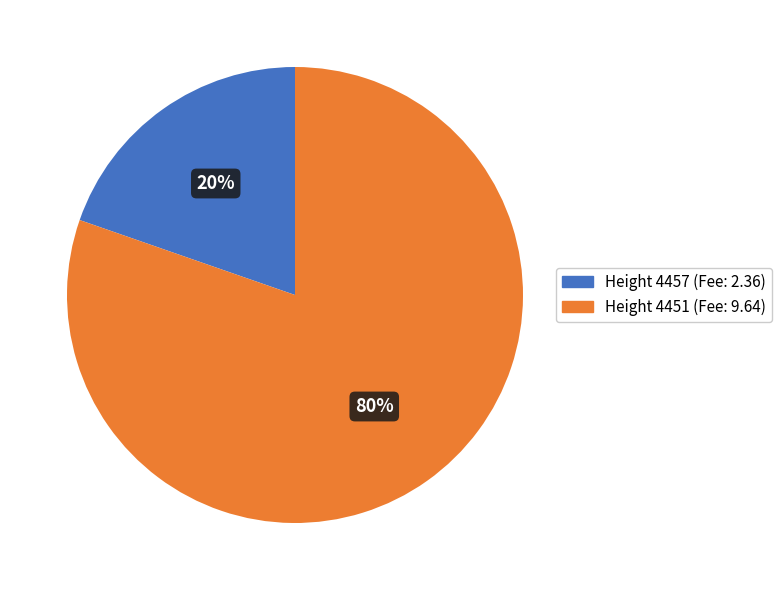

How many segments does this pie chart have?

2